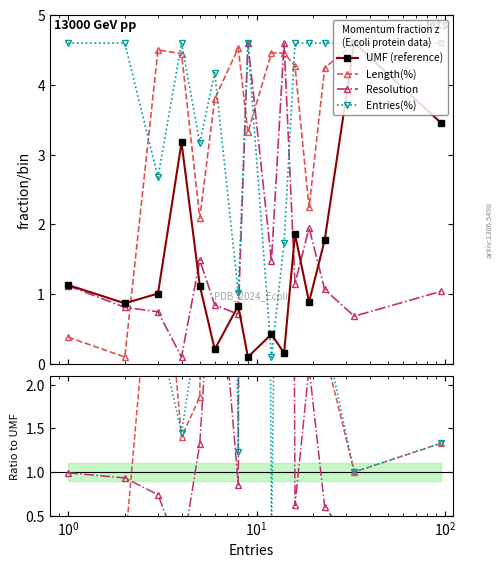

Which series has the widest spread of values?

Resolution